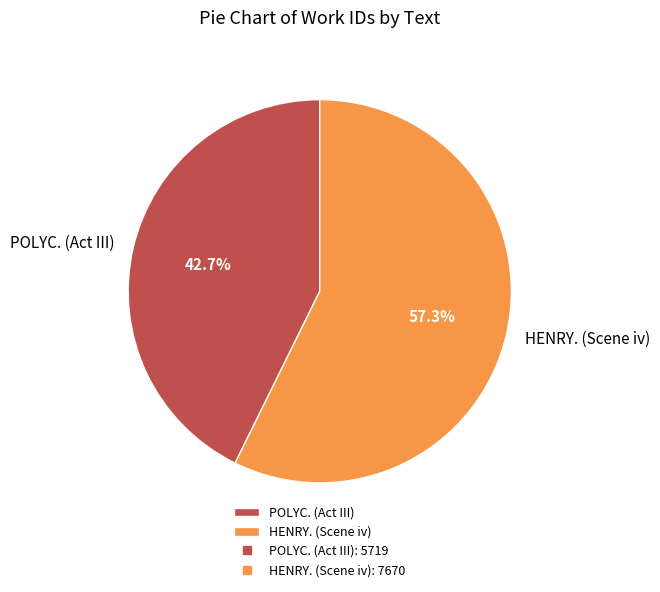

To the nearest percent, what is the difference between the largest and smallest slice percentages?

15%